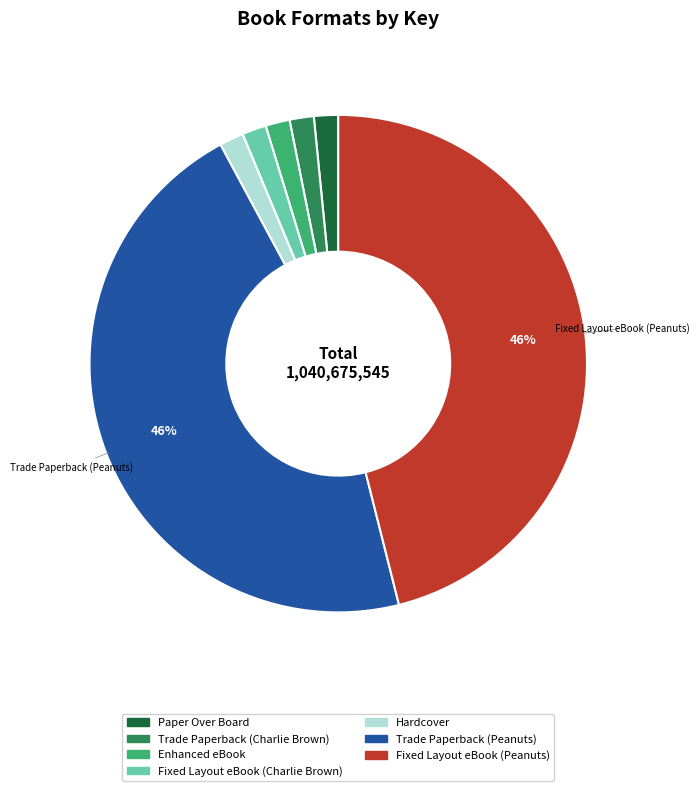

Approximately how many times larger is the value at Paper Over Board compared to Fixed Layout eBook (Charlie Brown)?

1.0